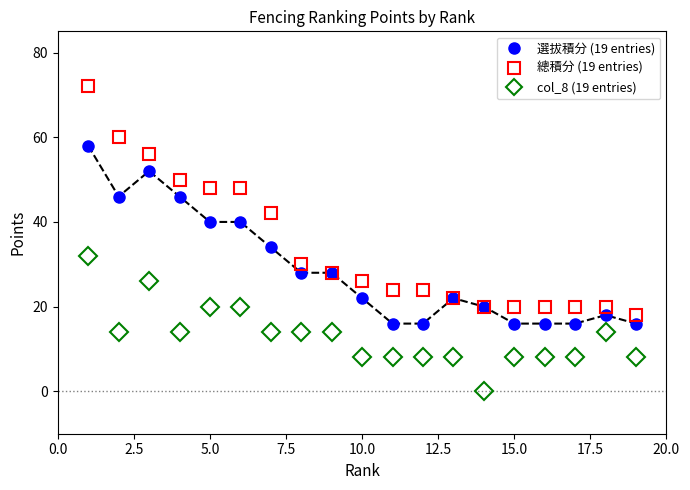

What is the greatest value displayed?

72